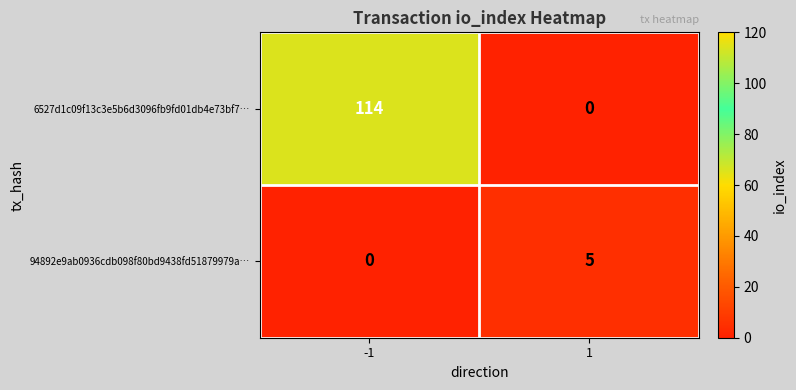

List the series in order of their peak value, lowest first.

94892e9ab0936cdb098f80bd9438fd51879979a…, 6527d1c09f13c3e5b6d3096fb9fd01db4e73bf7…